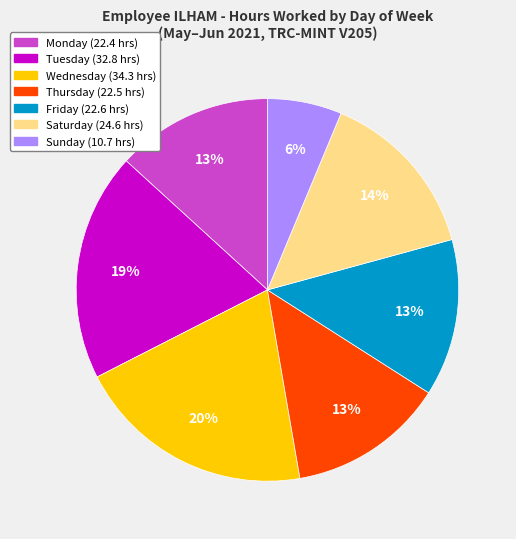

To the nearest percent, what is the average slice percentage?

14%